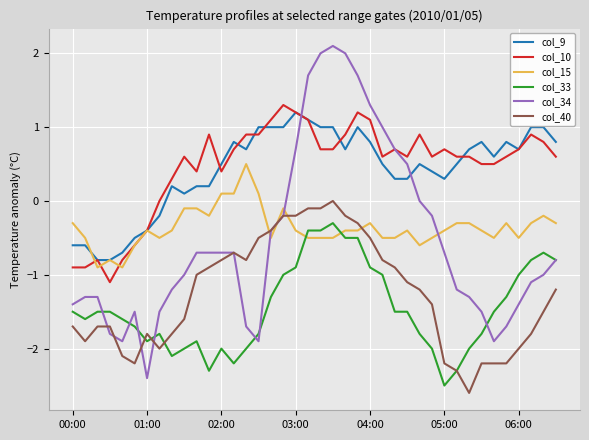

Which series has the largest range (max minus min)?

col_34